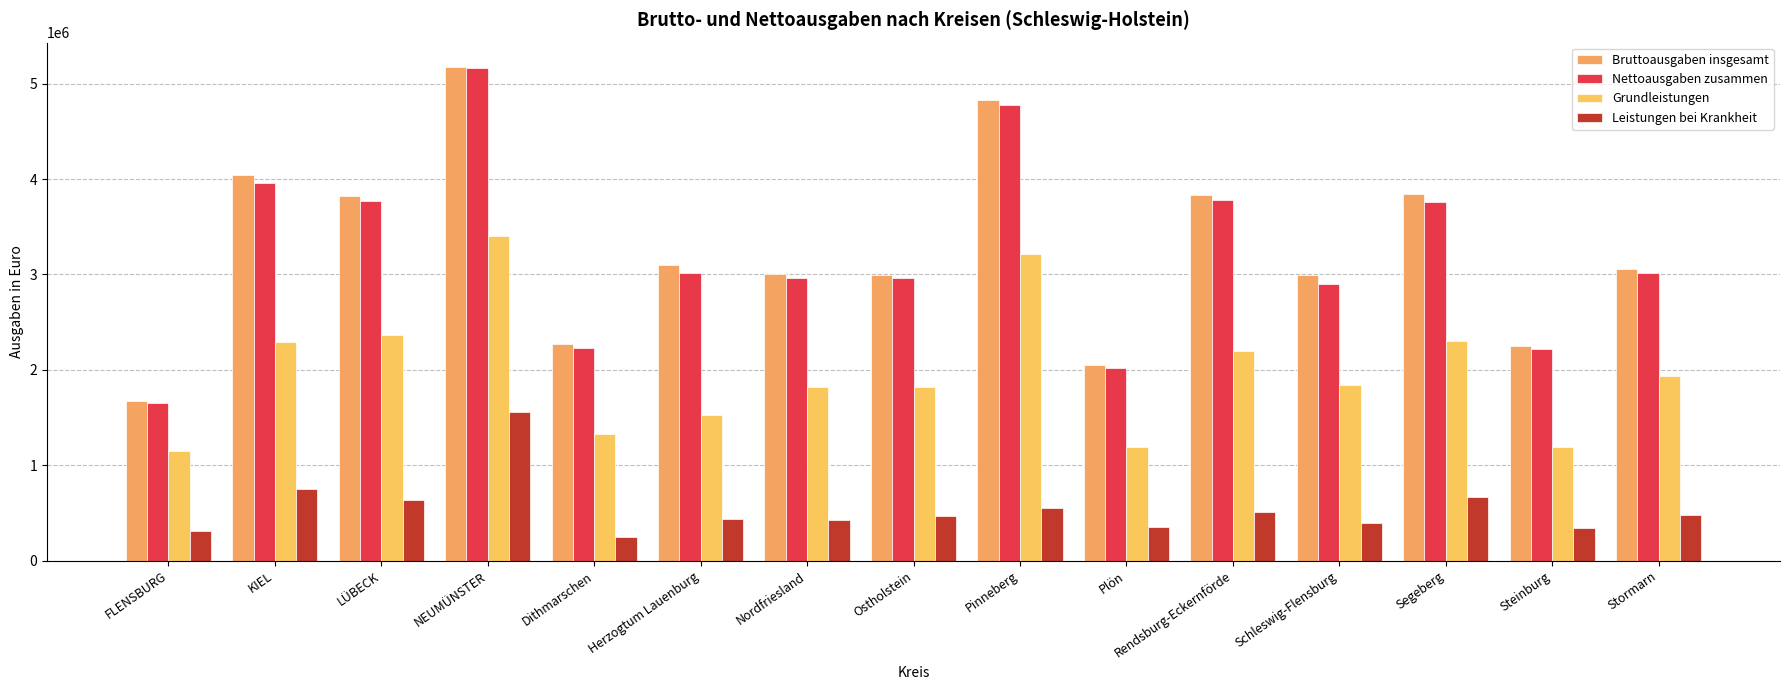

What is the smallest value displayed?

250682